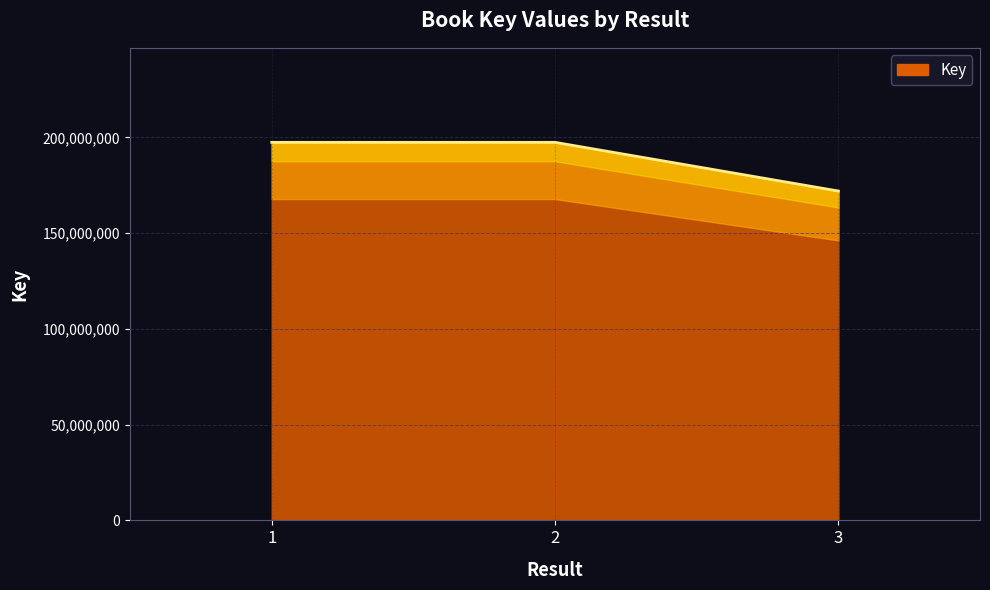

What is the change in value from 1 to 3?

-25413048